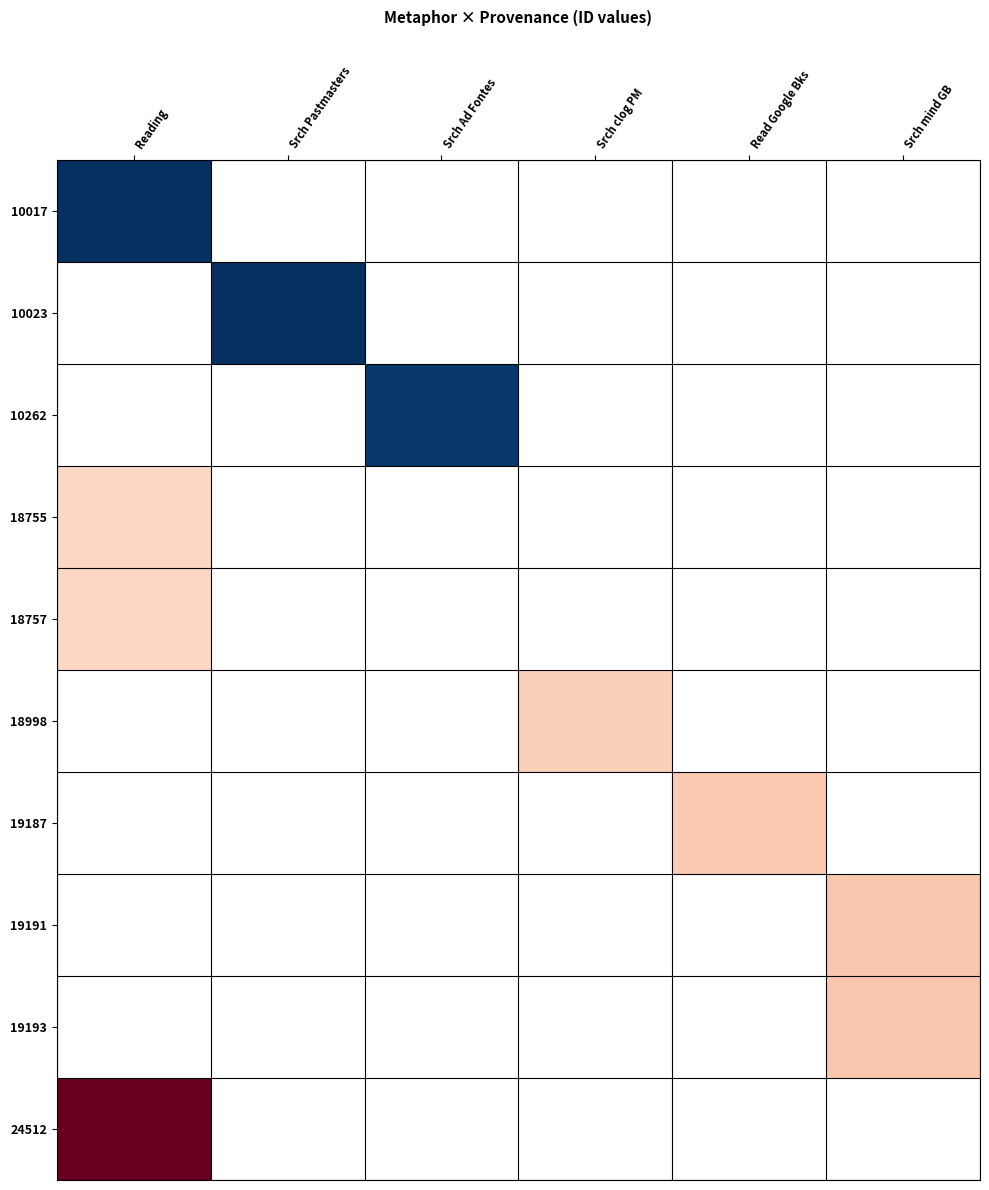

How many series are shown in this chart?

10